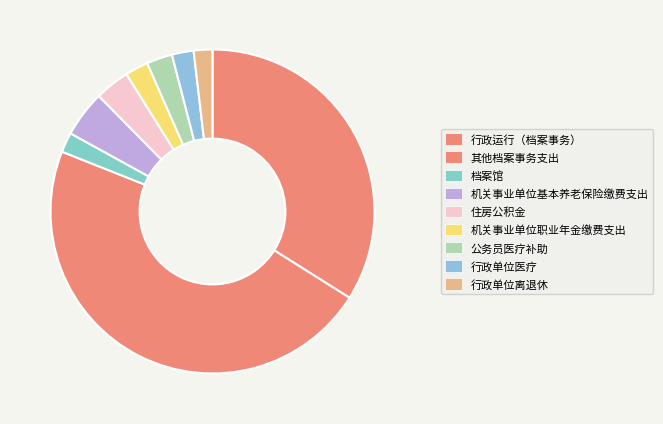

Does 住房公积金 represent more than half of the total?

No